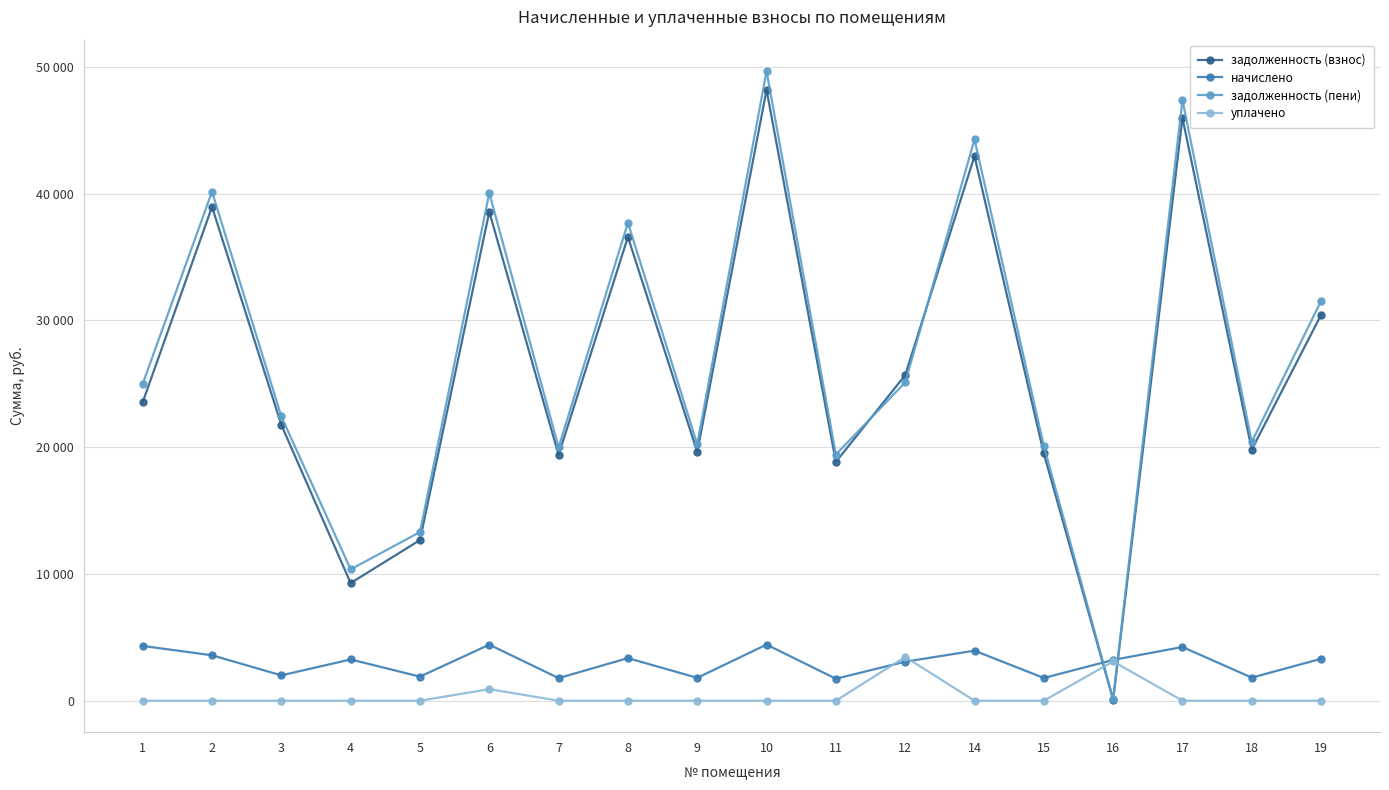

The задолженность (пени) series shows 18196.5 at 5. True or false?

False